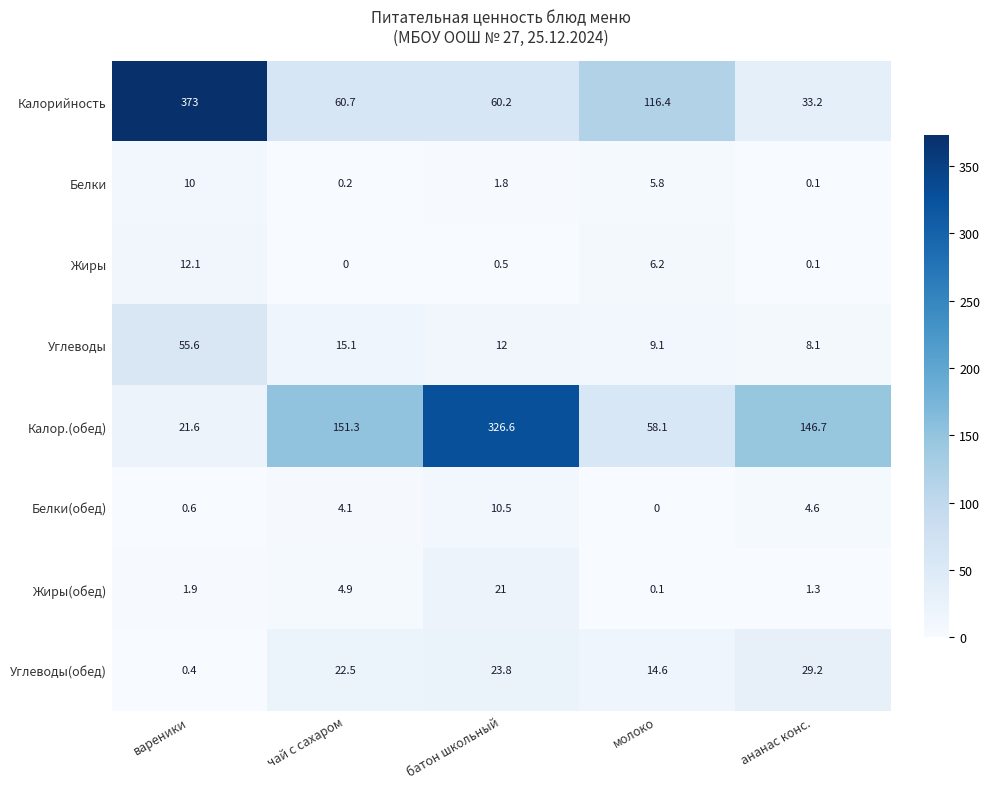

List the labels in order of Калор.(обед) value, smallest first.

вареники, молоко, ананас конс., чай с сахаром, батон школьный